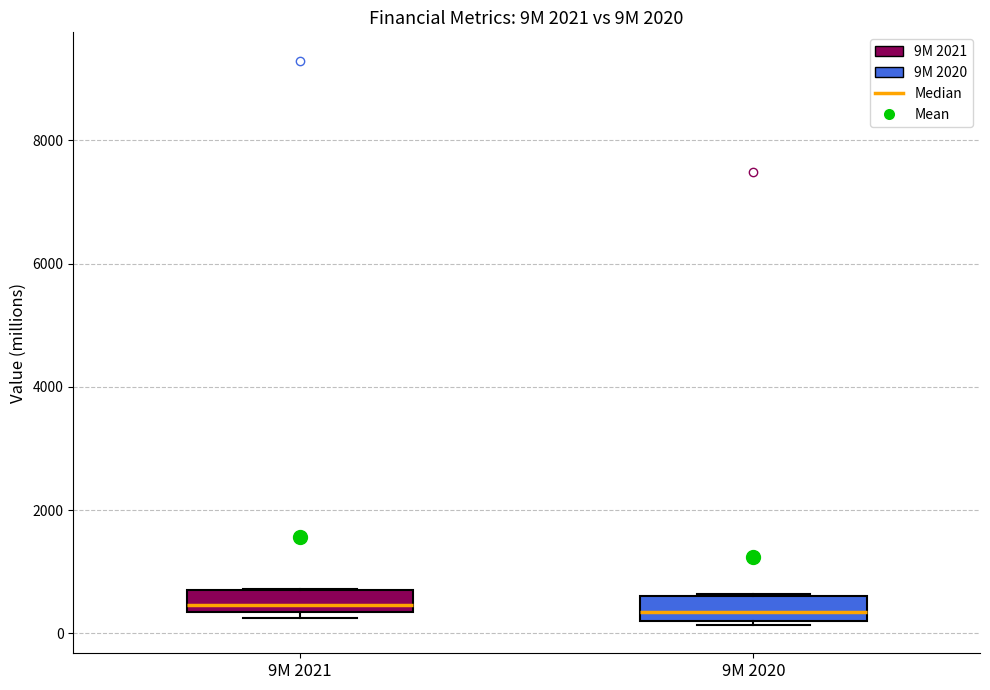

Reading left to right, read every box against the y-axis: the position of its median line, the range the box covers, and the ends of its whiskers. The values are not printed on the chart, so give them approximately, as read against the axis.

9M 2021: median 400 (just above the box's lower edge), box 400 to 800, whiskers 200 to 800
9M 2020: median 400, box 200 to 600, whiskers 200 to 600